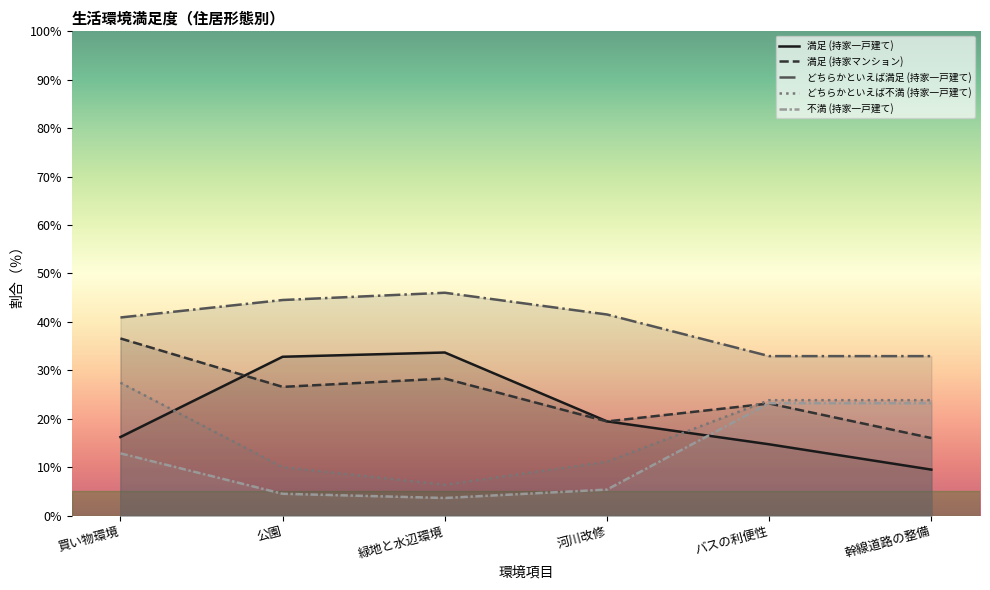

The 満足 (持家マンション) series shows 28.3 at 緑地と水辺環境. True or false?

True